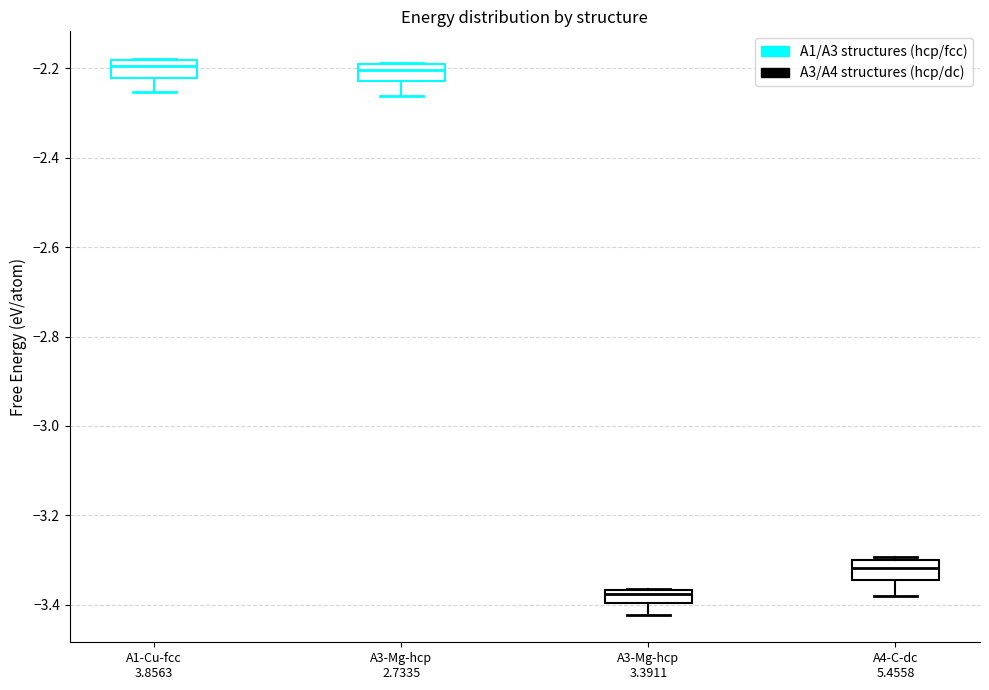

Where does the lower whisker of the box for A1-Cu-fcc 3.8563 end on the y-axis? The values are not printed on the chart, so give them approximately, as read against the axis.

-2.26